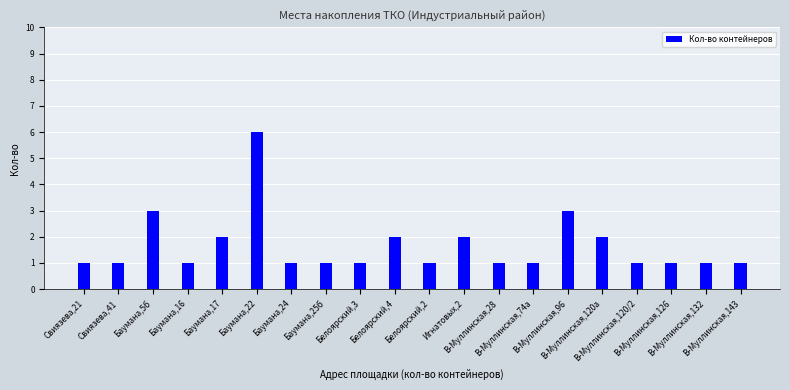

What is the label of the 3rd bar from the right?

В-Муллинская,126